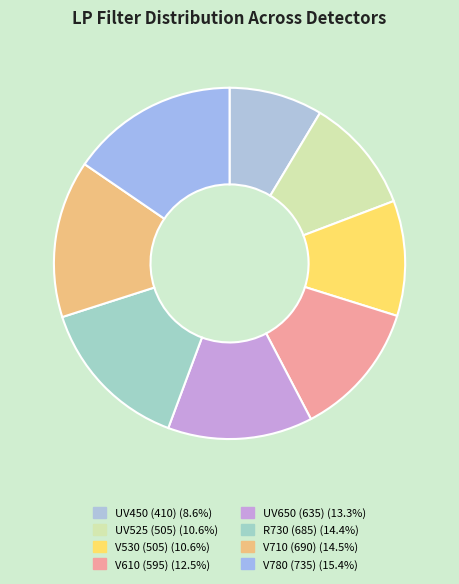

Count the number of slices in the pie.

8